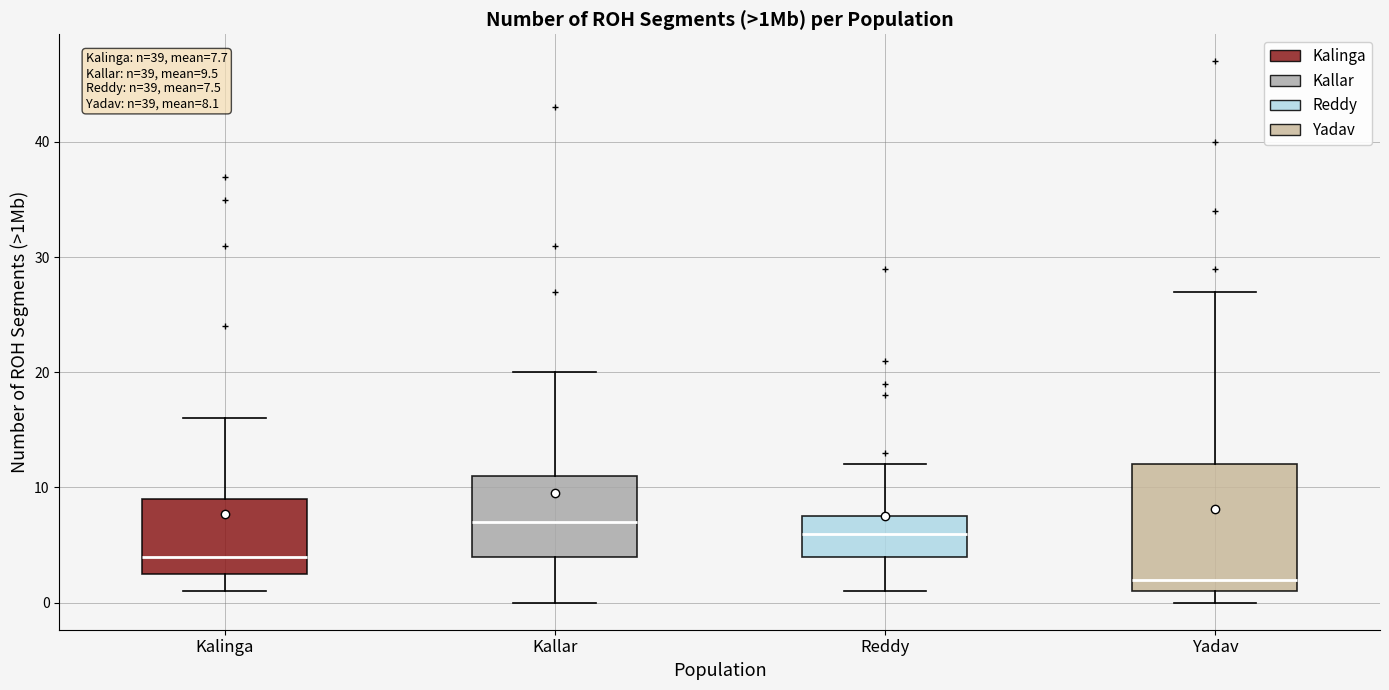

Which box is the tallest, from its lower edge to its upper edge?

Yadav